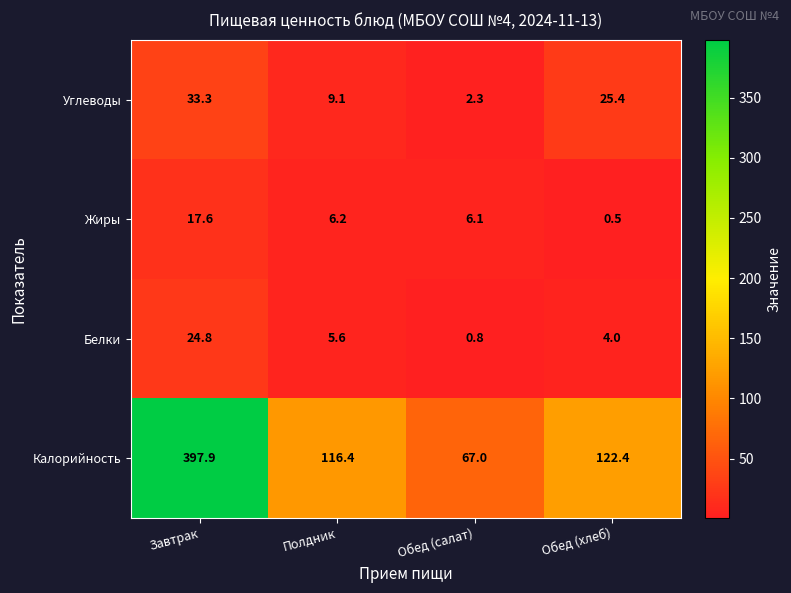

At Завтрак, list the series in order from smallest to largest.

Жиры, Белки, Углеводы, Калорийность